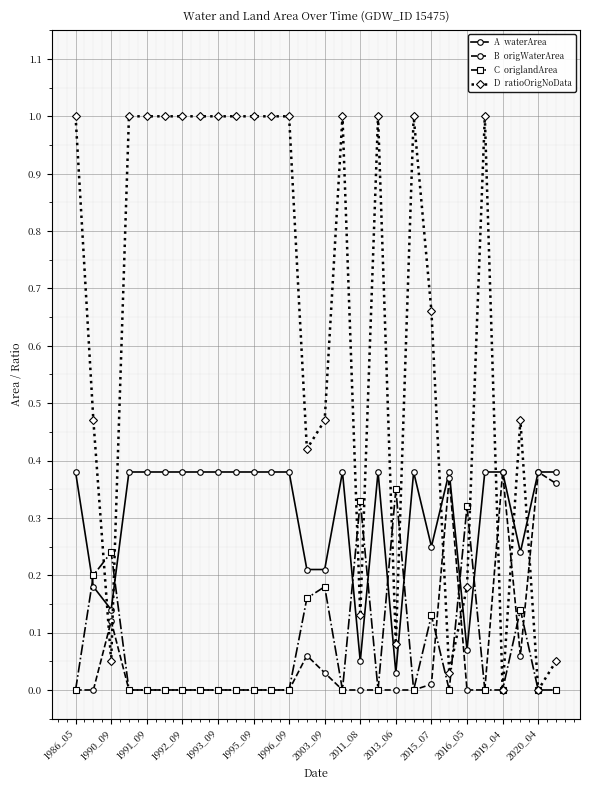

What is the maximum value shown in the chart?

1.0